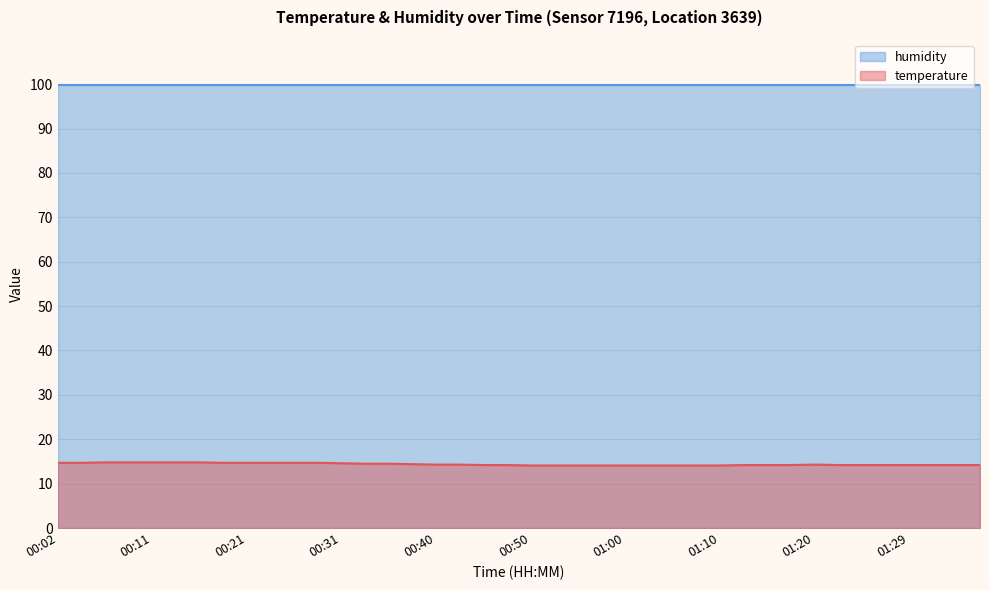

Does the chart display data point markers on the line(s)?

No